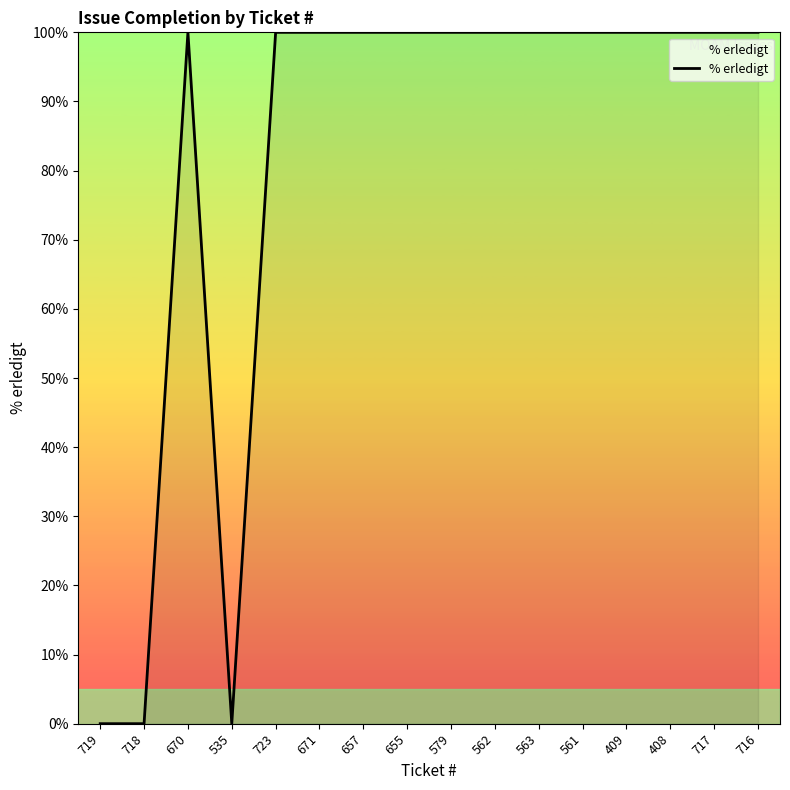

What position from the right is 579?

8